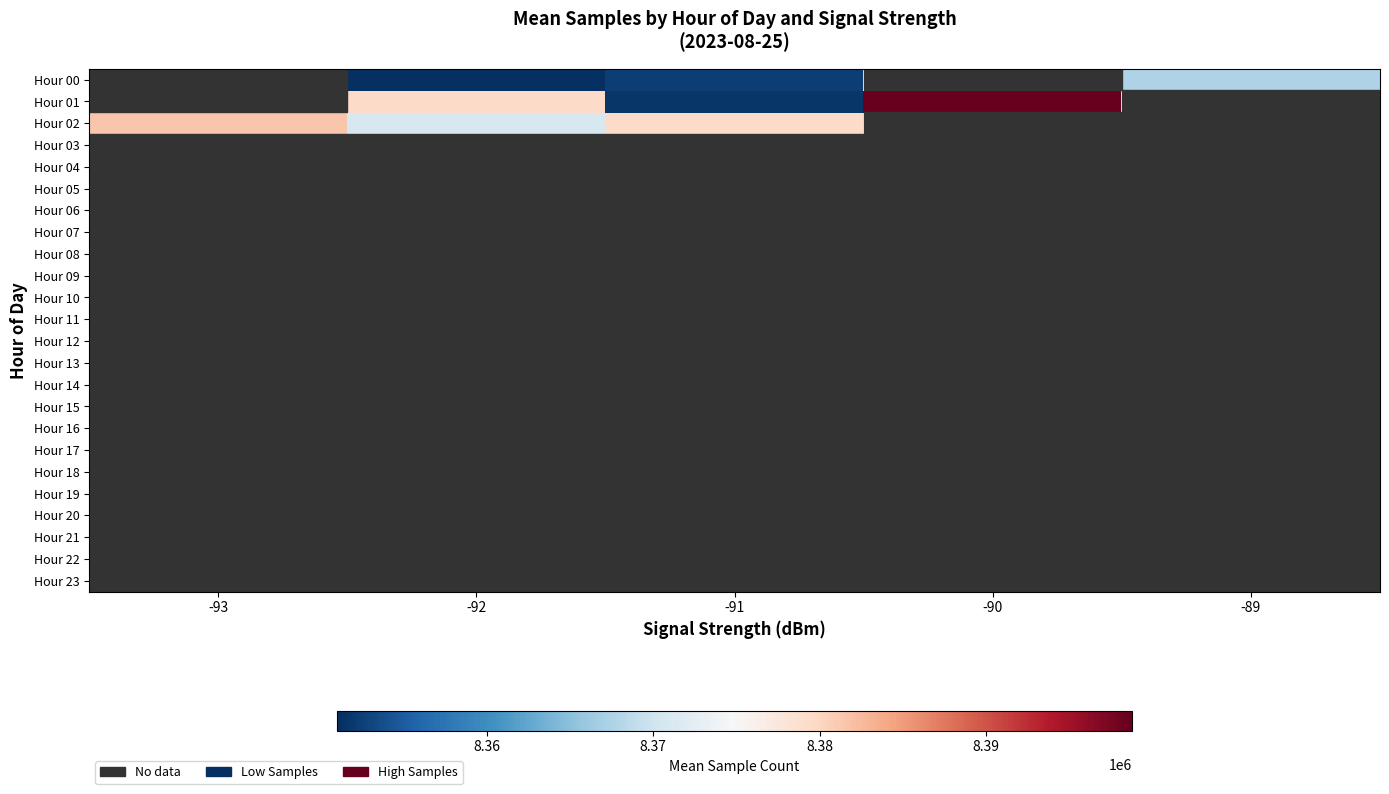

Which series changed the most between -92 and -90?

Hour 01